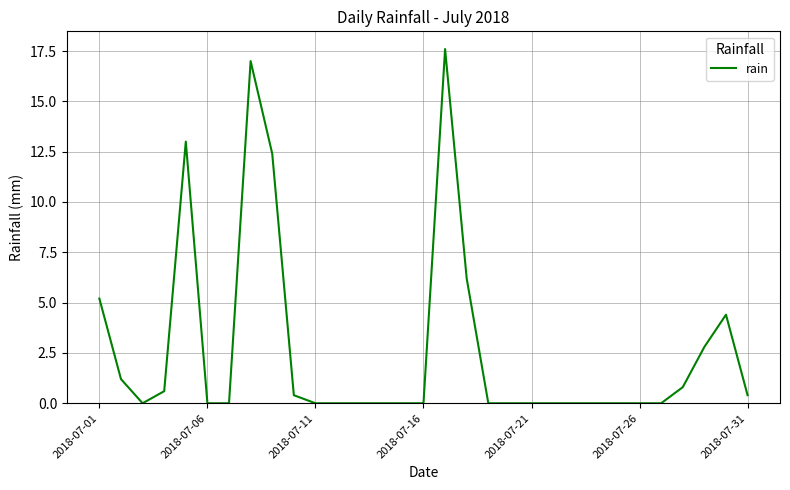

What is the difference between the maximum and minimum values?

17.6